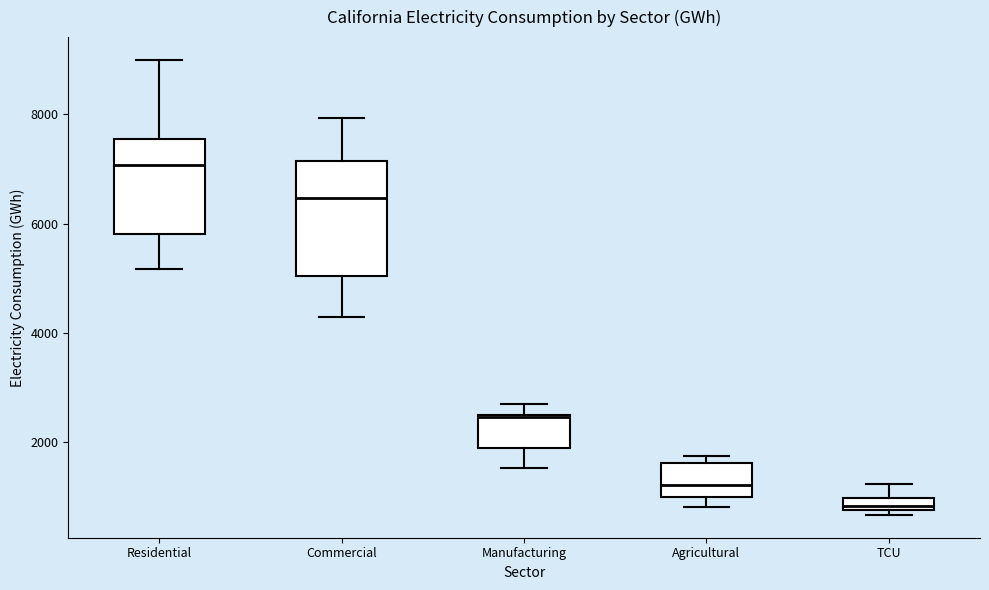

Which box's median line is the highest?

Residential